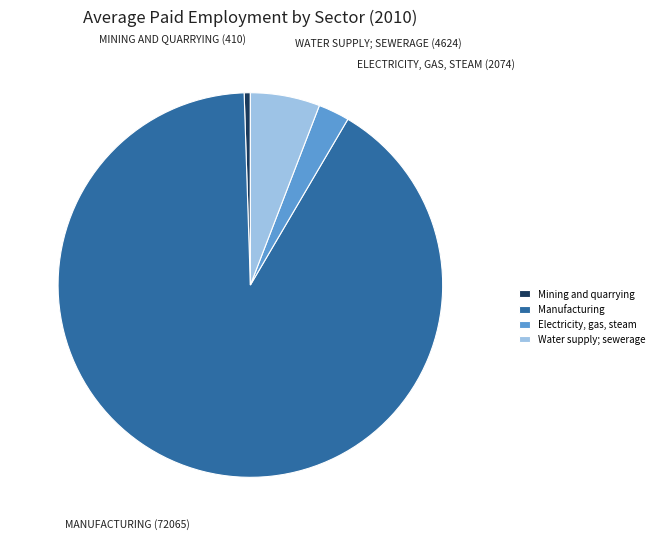

Is it true that Water supply; sewerage is 1% of the pie?

False